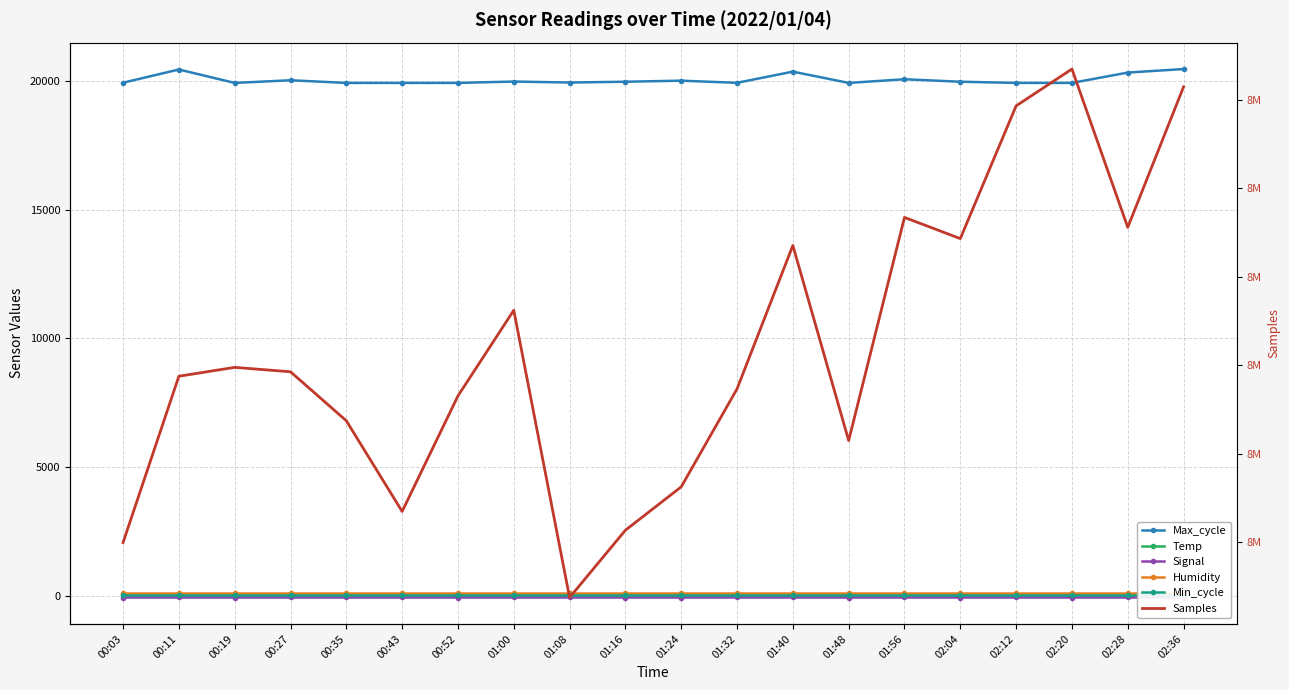

What is the total value across all series at 01:56?

8438488.8